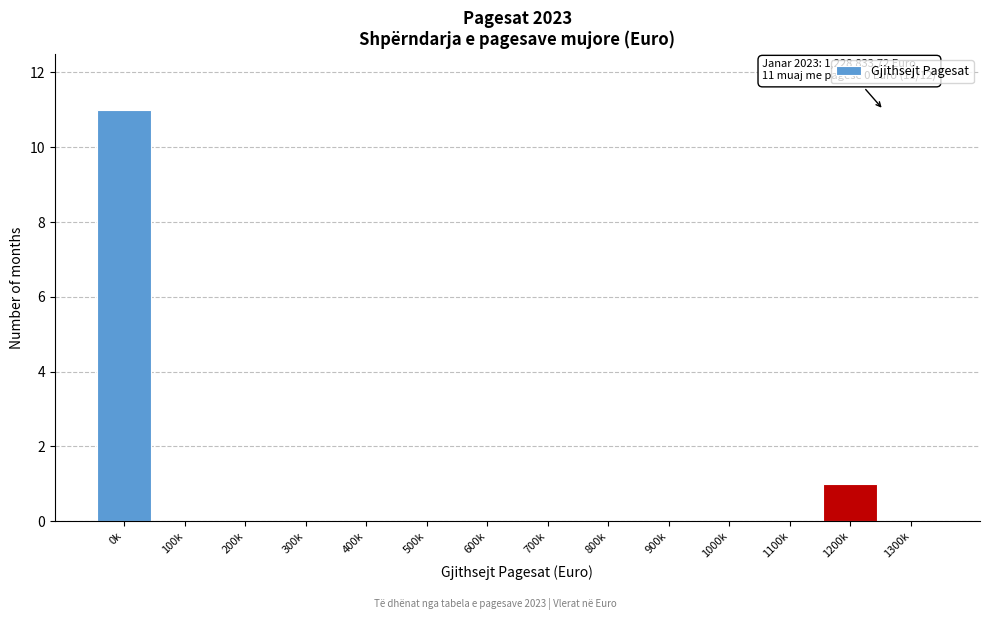

Reading right to left, list all the values displayed in this chart.

1300k=0	1200k=1	1100k=0	1000k=0	900k=0	800k=0	700k=0	600k=0	500k=0	400k=0	300k=0	200k=0	100k=0	0k=11